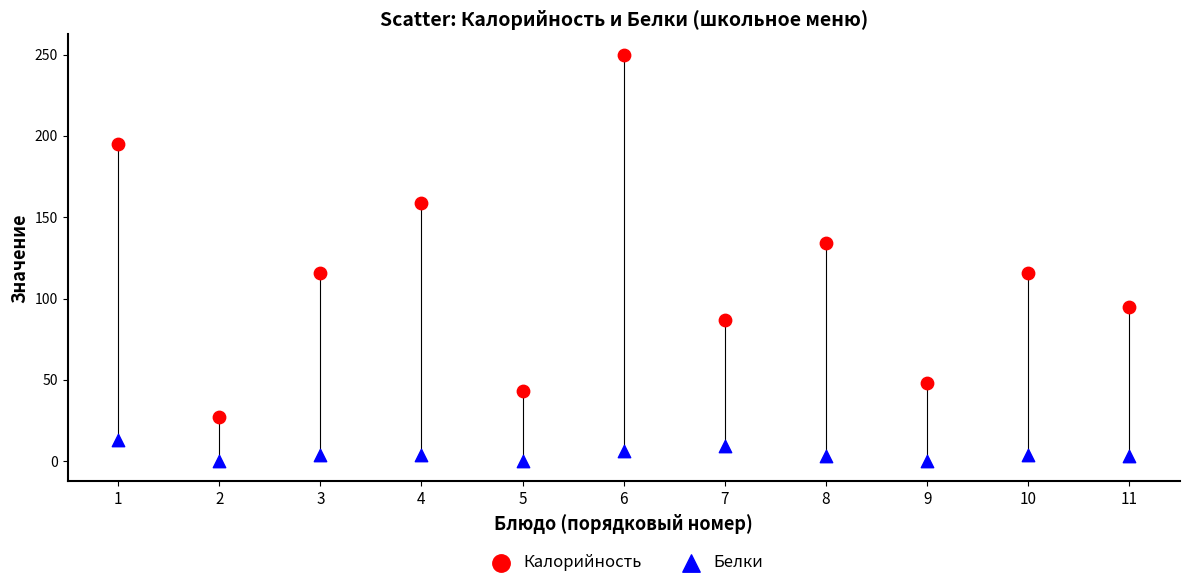

Which series has the widest spread of Y values?

Калорийность